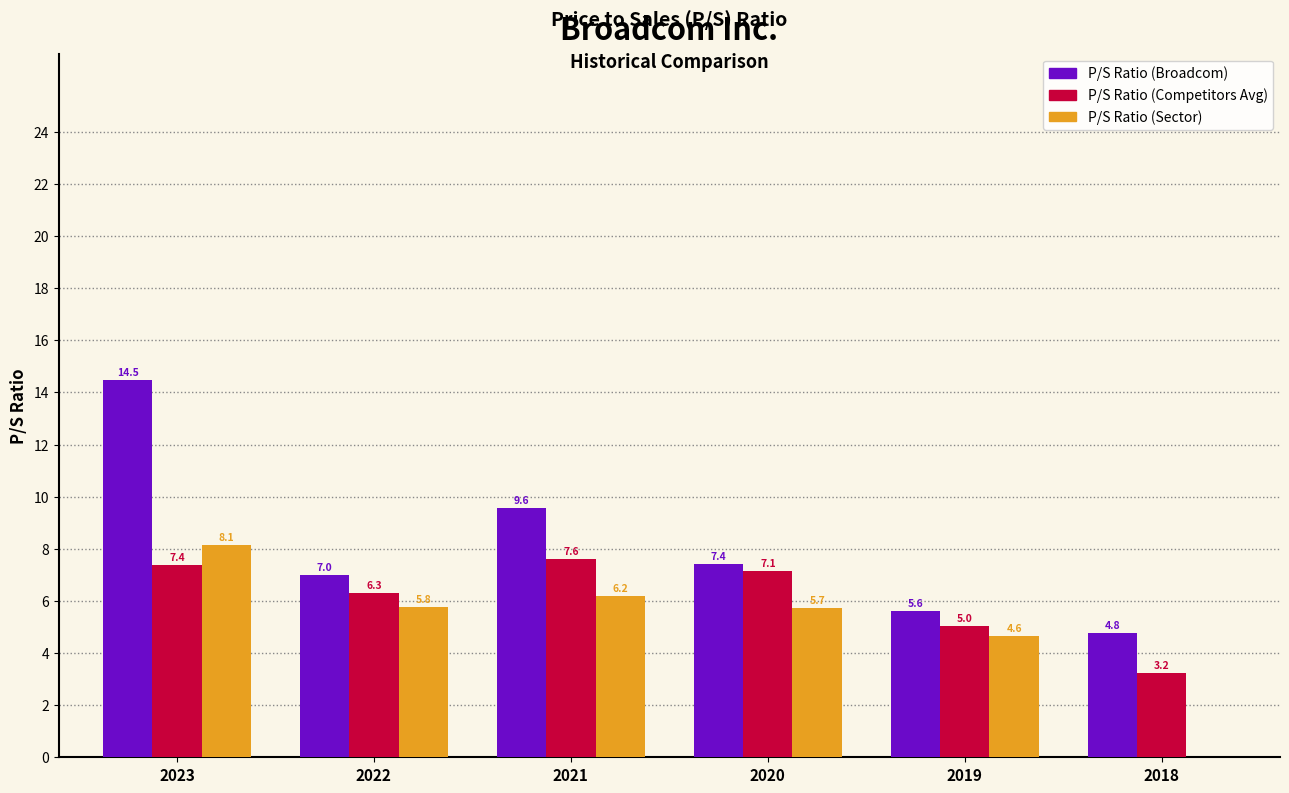

What value does the P/S Ratio (Competitors Avg) series have at 2018?

3.2